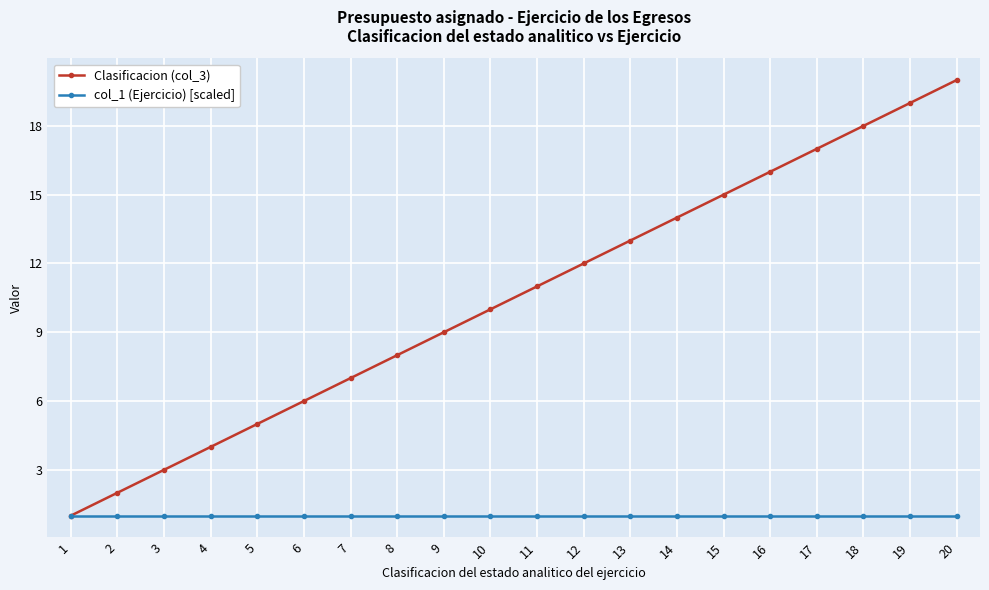

At which label is Clasificacion (col_3) closest to 10?

10